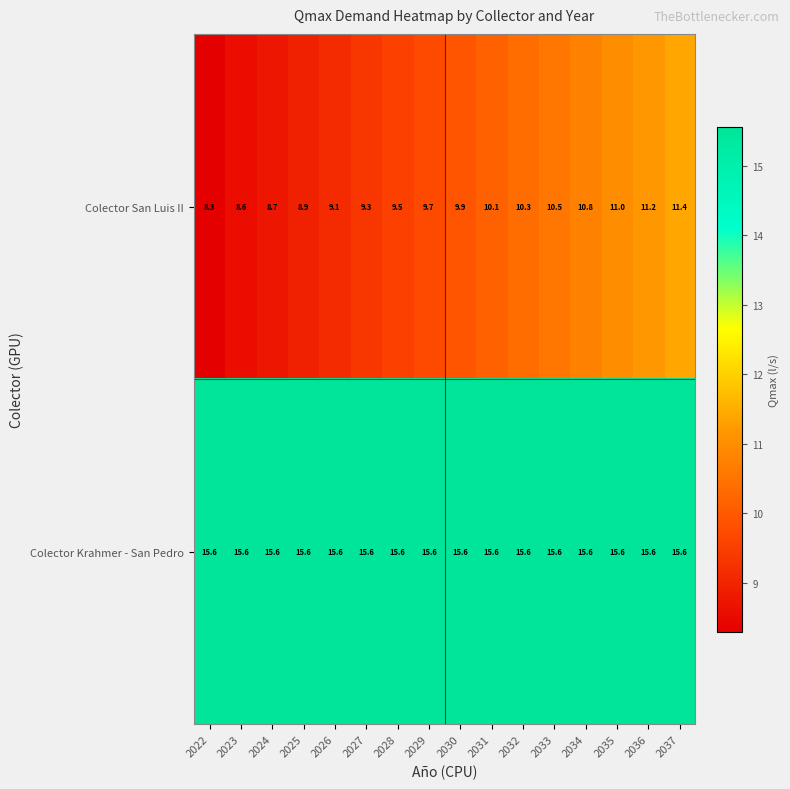

What is the total value across all series at 2037?

27.0